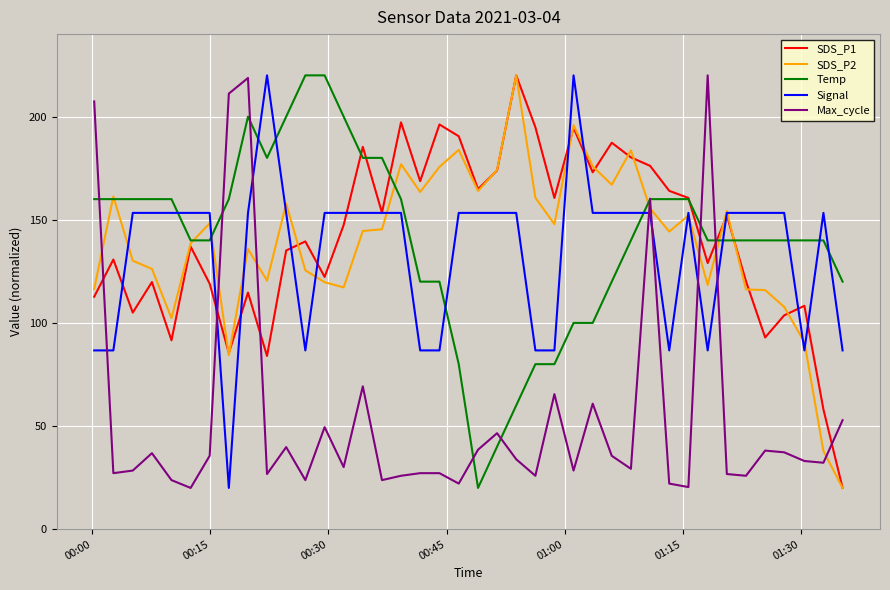

What is the maximum value shown in the chart?

220.0